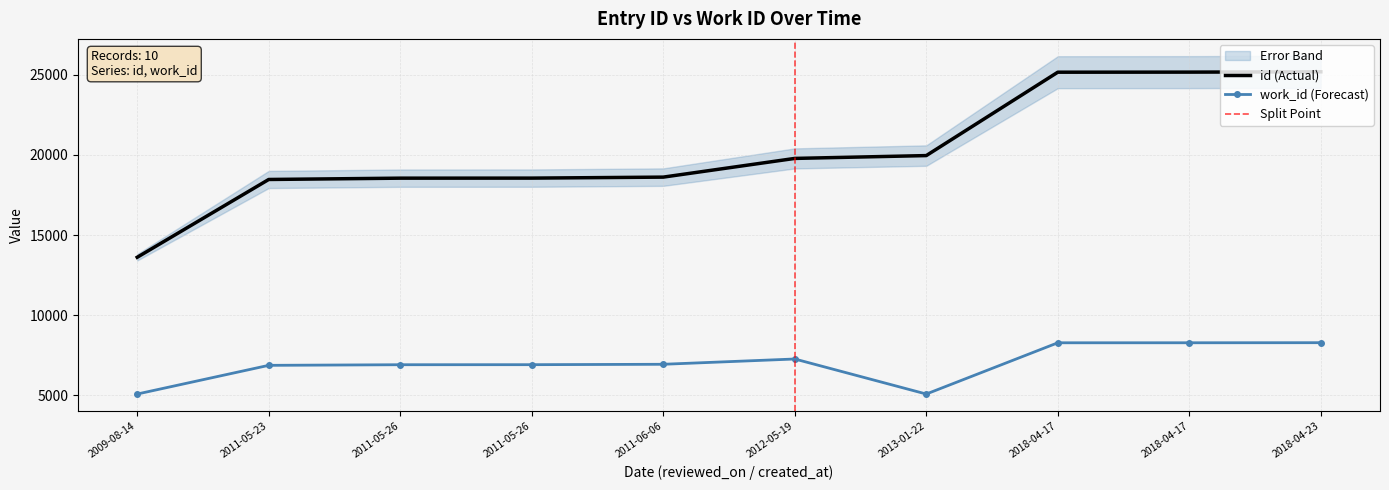

Between 2011-05-23 and 2018-04-17, which is larger?

2018-04-17